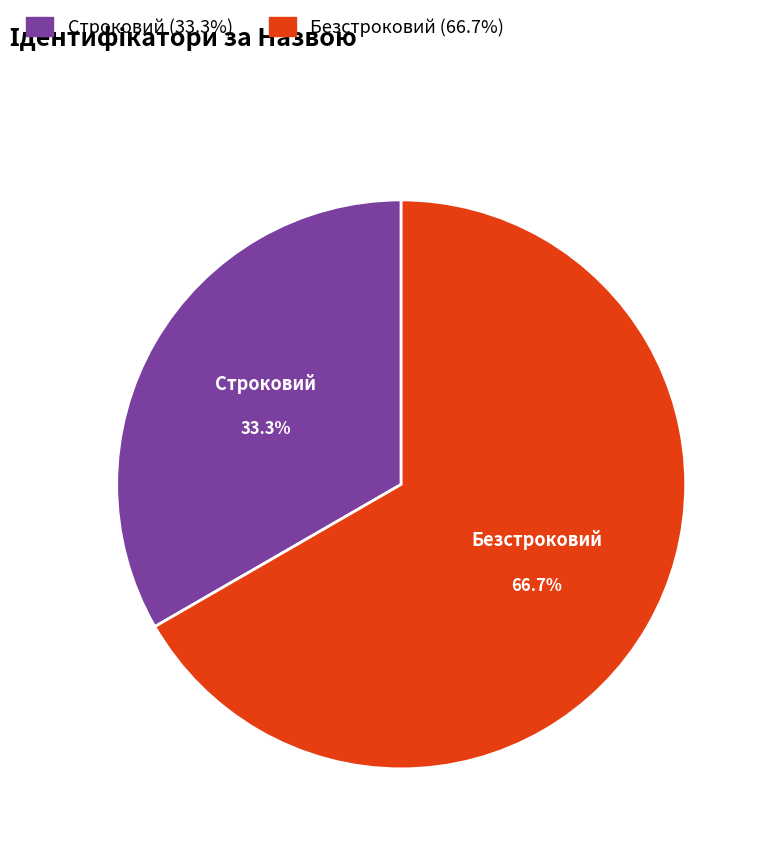

Which category accounts for the majority?

Безстроковий